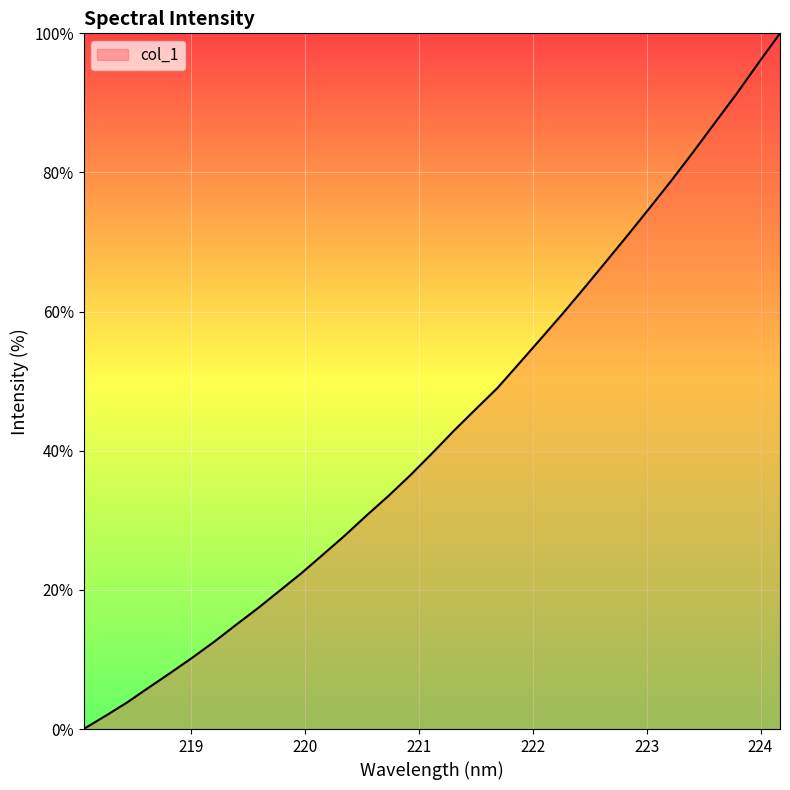

What is the greatest value displayed?

100.0